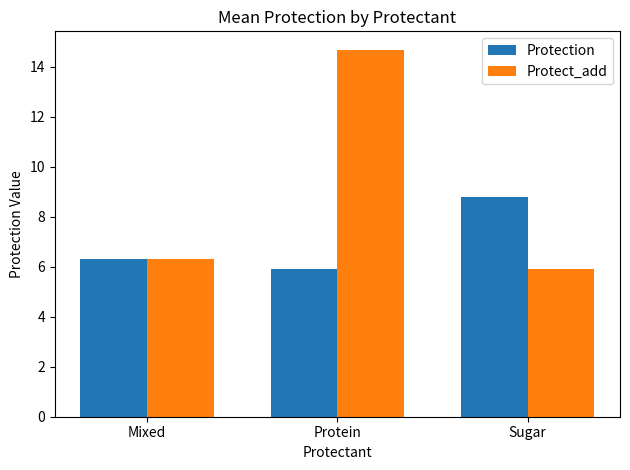

Rank the categories by Protection value from highest to lowest.

Sugar, Mixed, Protein